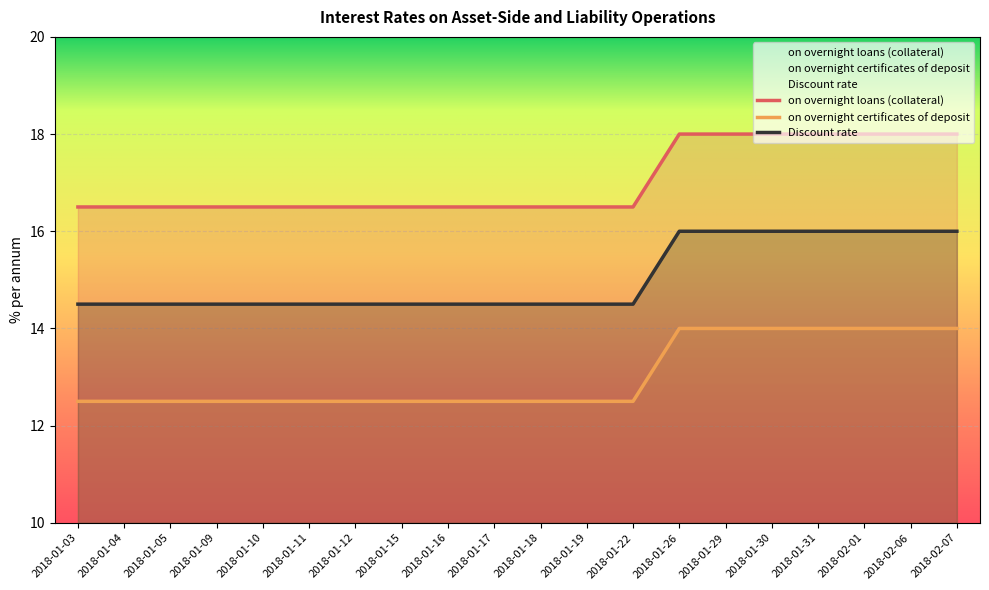

List the series in order of their peak value, lowest first.

on overnight certificates of deposit, Discount rate, on overnight loans (collateral)